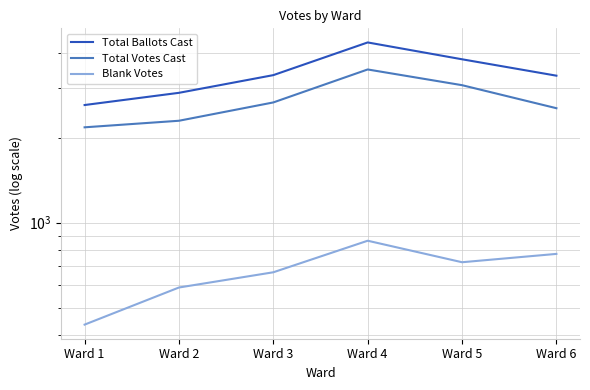

What is the value of the Blank Votes point at the 6th from the left?

775